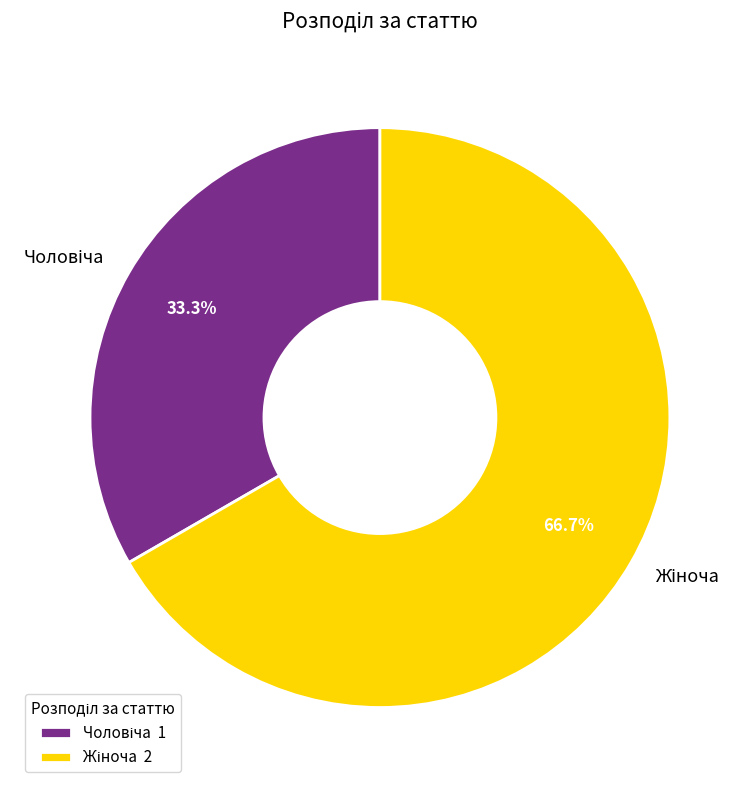

Does any single category account for the majority?

Yes